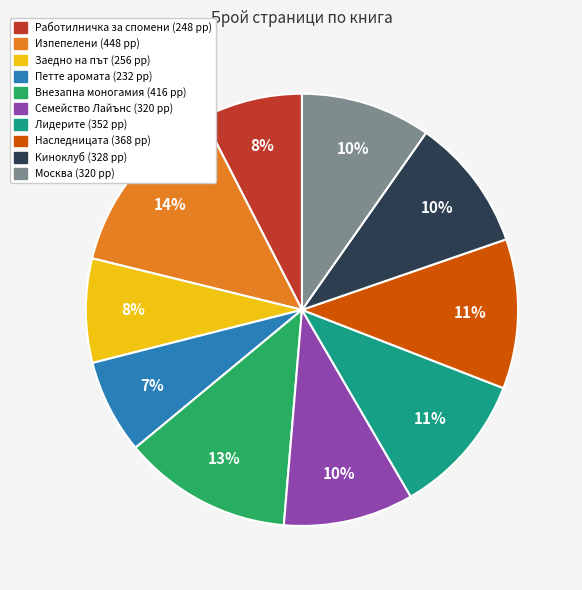

To the nearest percent, what is the average slice percentage?

10%